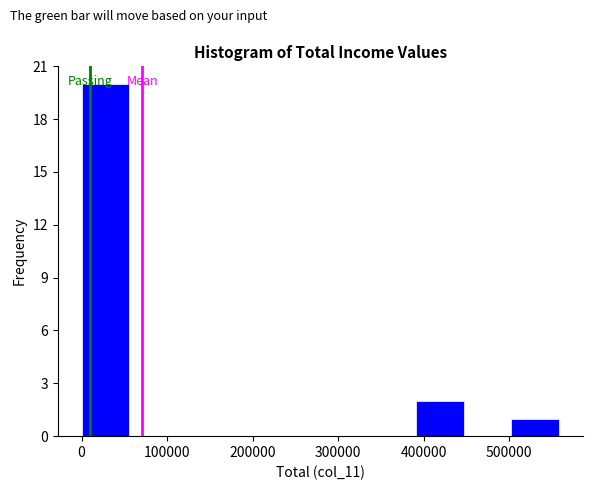

What is the height of the bar covering 500000 to 560000 on the x-axis? Neither the bar edges nor the heights are printed on the chart, so give them approximately, as read against the axes.

1